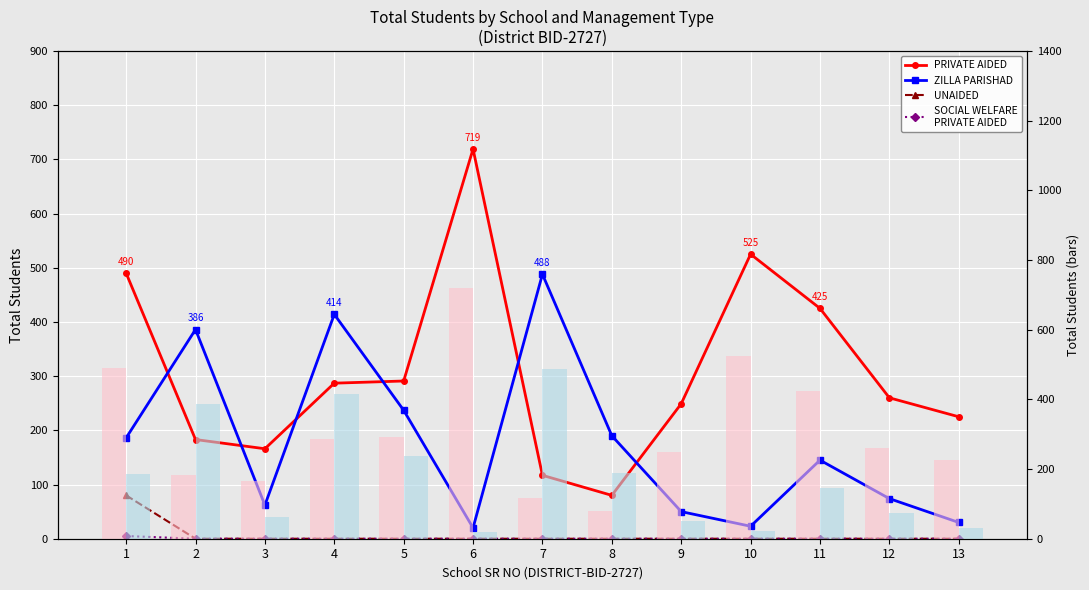

What is the difference between the maximum and minimum values in the SOCIAL WELFARE
PRIVATE AIDED series?

5